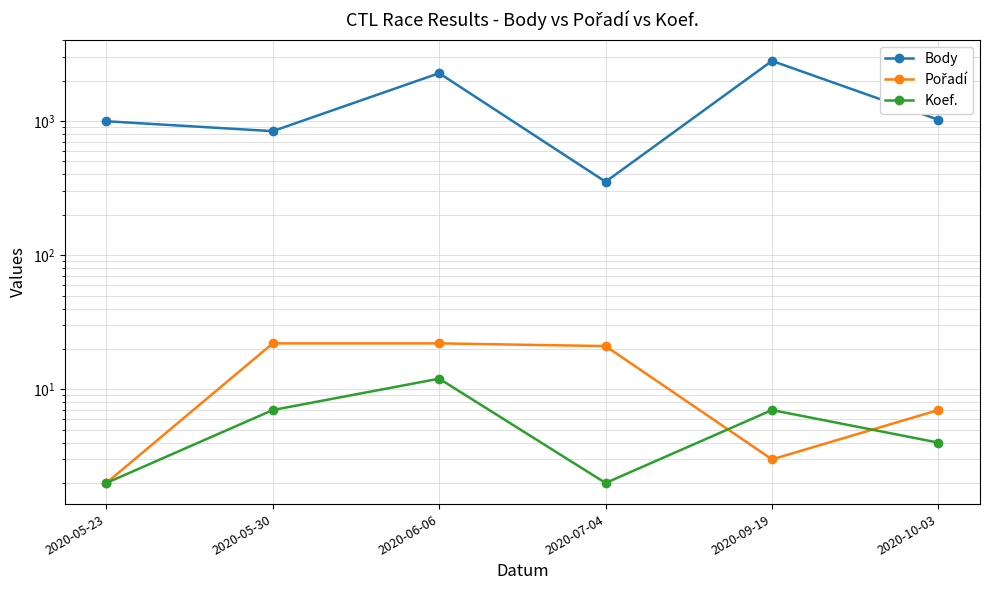

List the series in order of their peak value, lowest first.

Koef., Pořadí, Body